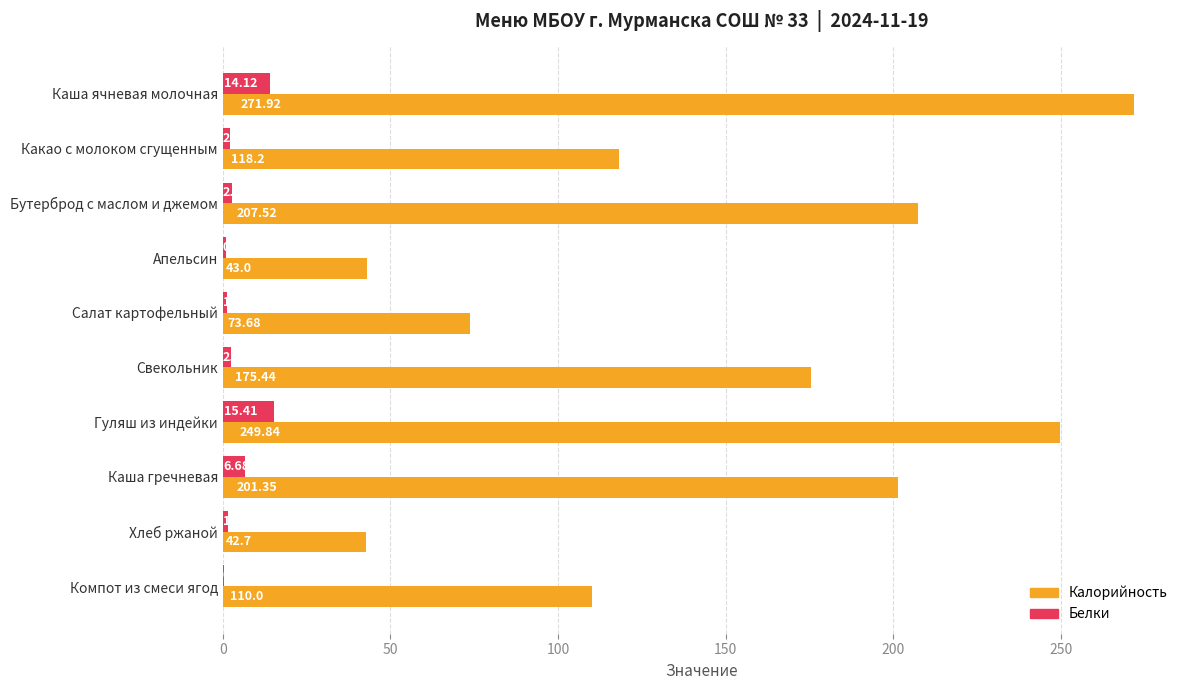

Is the value of Калорийность at Каша ячневая молочная greater than the value of Белки at Салат картофельный?

Yes